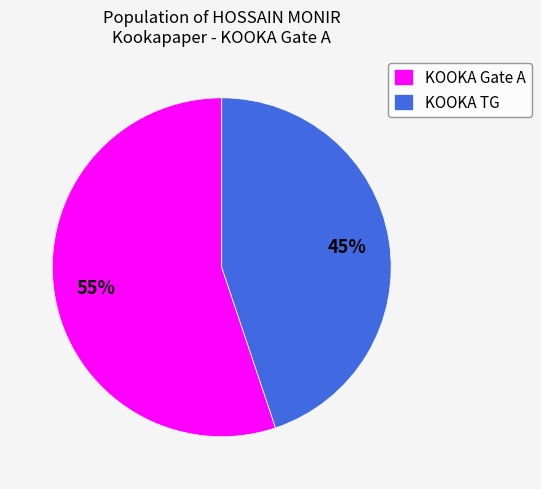

The KOOKA Gate A slice represents 55% of the pie. True or false?

True